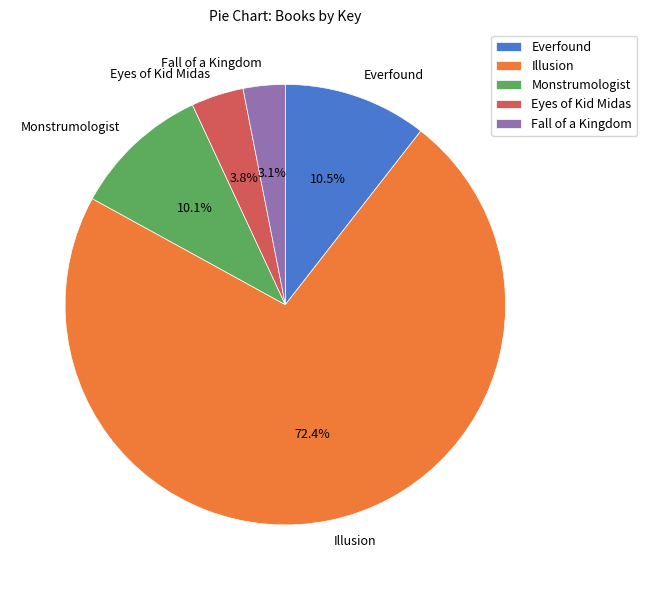

How much of the chart is everything except Everfound?

89.5%